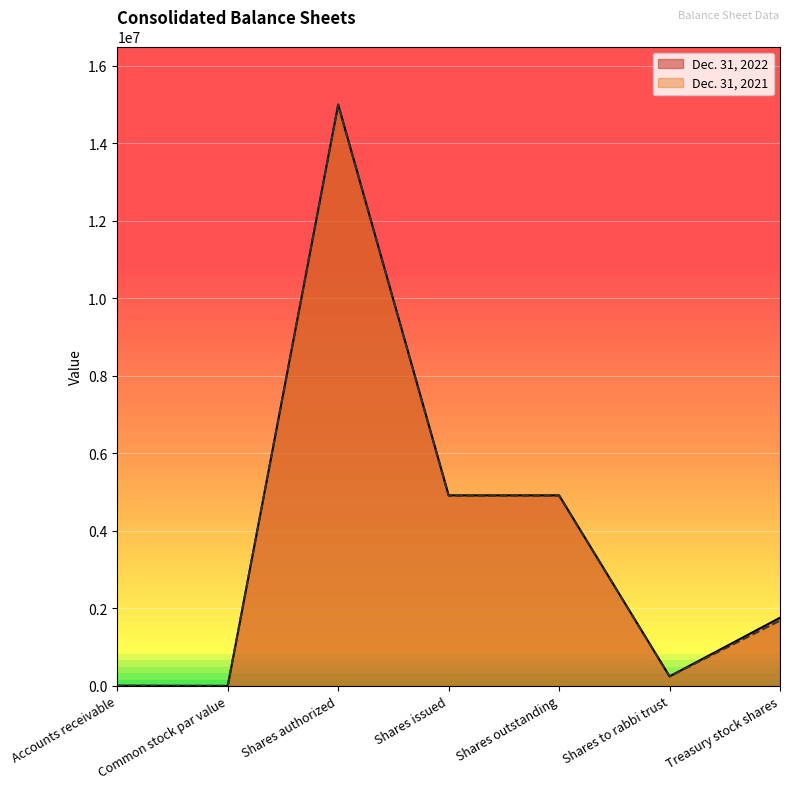

Reading left to right, what are all the values shown in this chart?

Dec. 31, 2022: 5600	2	15000000	4917020	4917020	245386	1758901
Dec. 31, 2021: 3744	2	15000000	4907143	4907143	243138	1685387